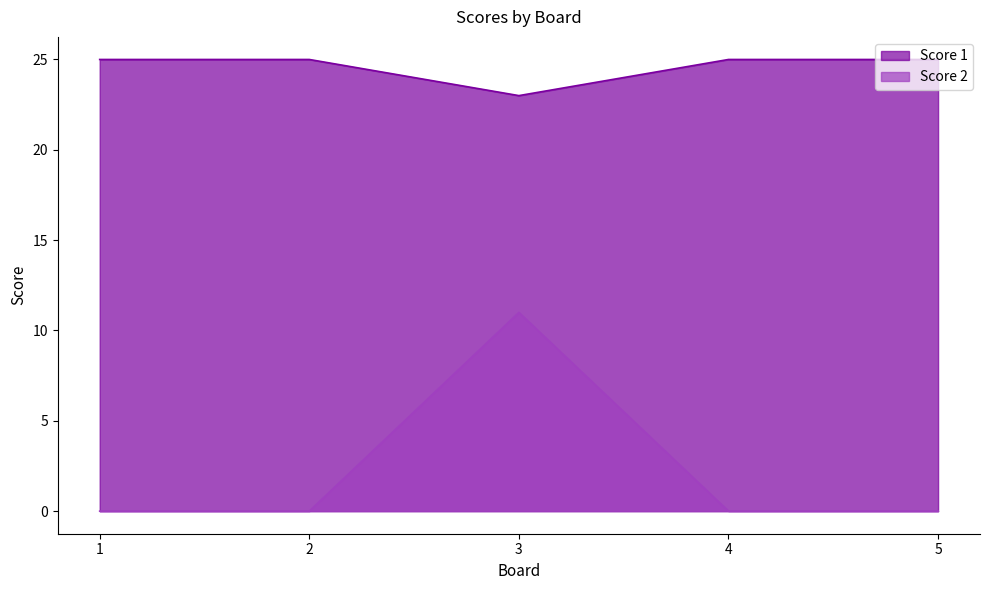

What is the difference between the highest and lowest values at 2?

25